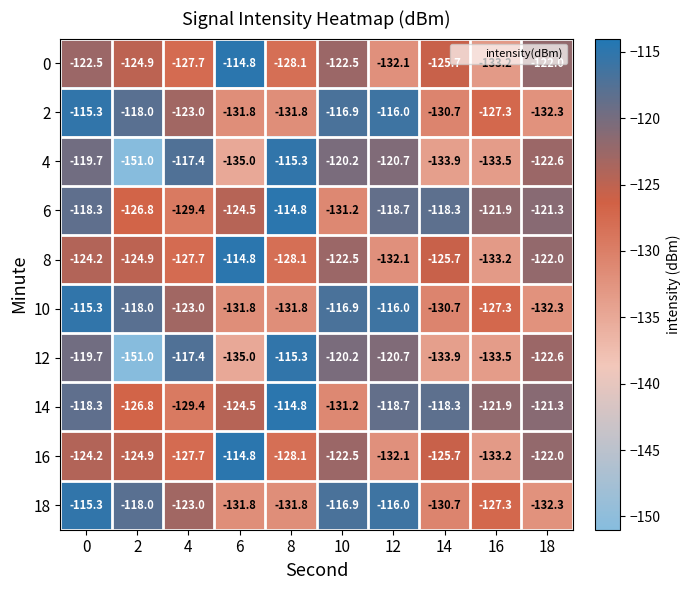

How many series are shown in this chart?

10